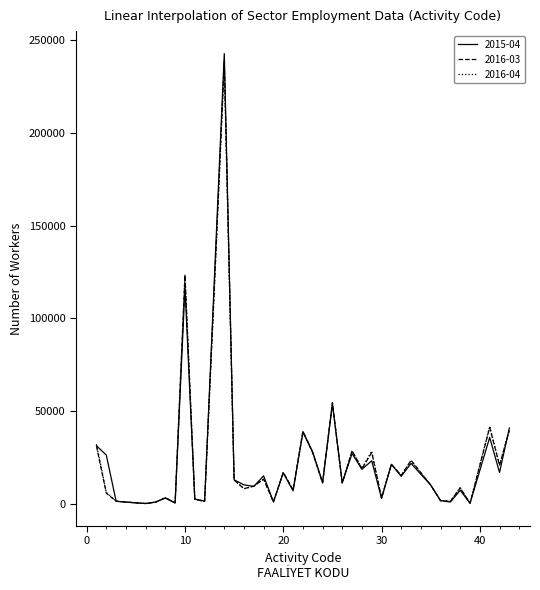

True or false: 2016-03 has more than 1 interior local peaks.

True